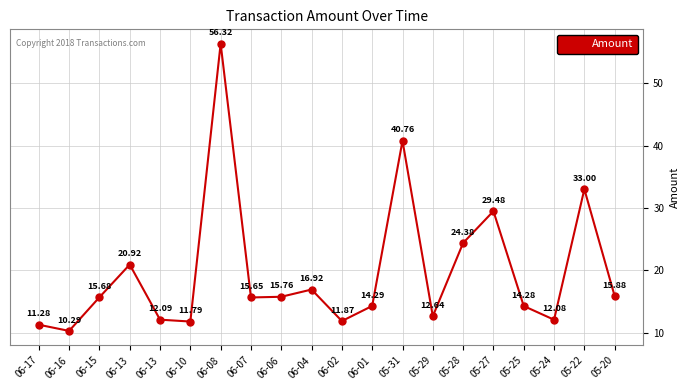

Read the value at 06-17.

11.3